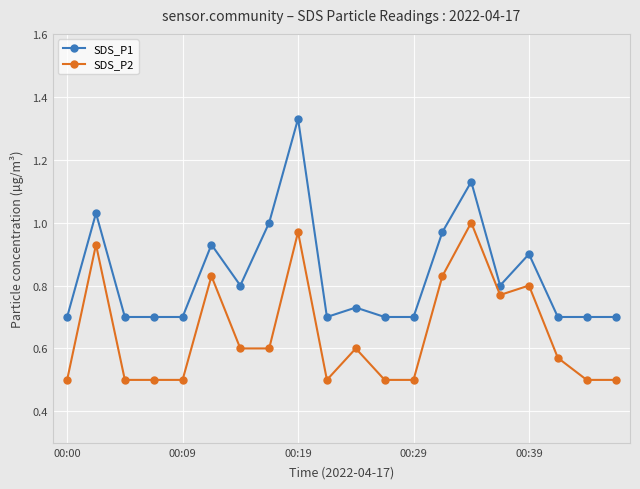

At how many categories does at least one series exceed 0?

20